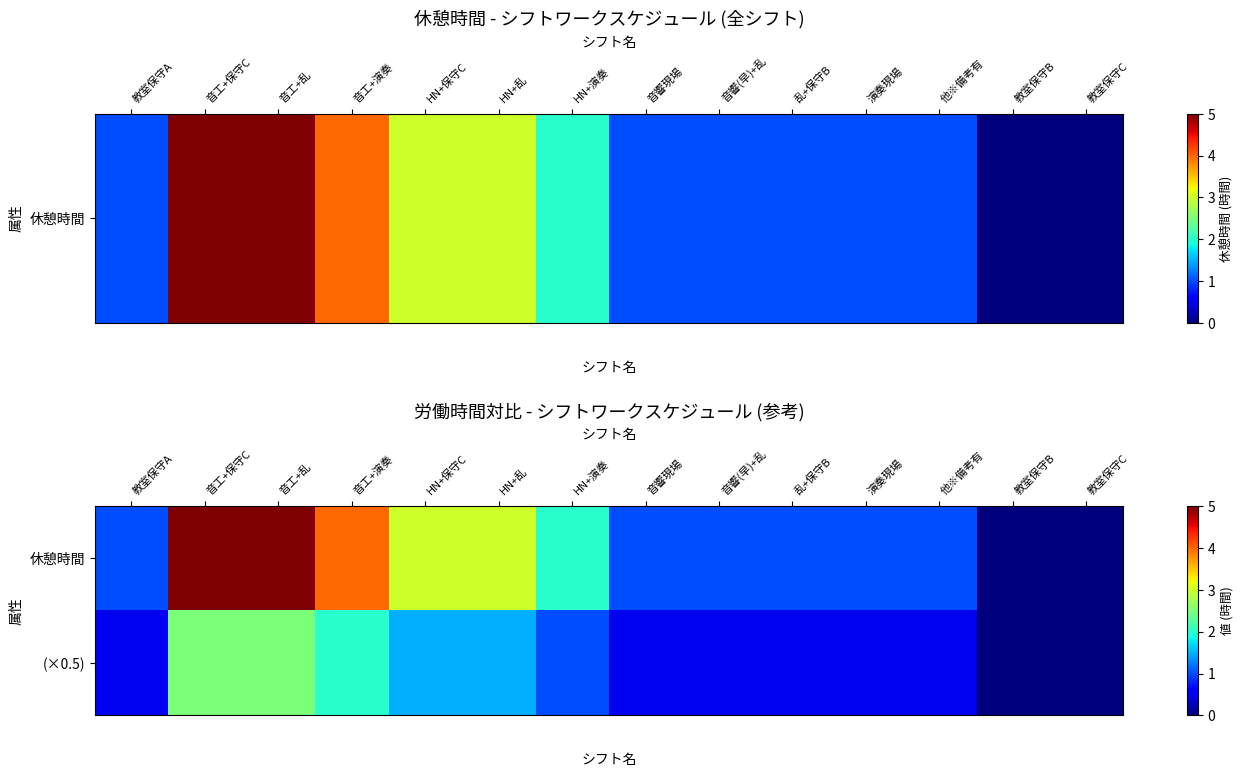

Reading left to right, transcribe all the data shown in this chart.

休憩時間: 教室保守A=1.0	音工+保守C=5.0	音工+乱=5.0	音工+演奏=4.0	HN+保守C=3.0	HN+乱=3.0	HN+演奏=2.0	音響現場=1.0	音響(早)+乱=1.0	乱+保守B=1.0	演奏現場=1.0	他※備考有=1.0	教室保守B=0.0	教室保守C=0.0
(×0.5): 教室保守A=0.5	音工+保守C=2.5	音工+乱=2.5	音工+演奏=2.0	HN+保守C=1.5	HN+乱=1.5	HN+演奏=1.0	音響現場=0.5	音響(早)+乱=0.5	乱+保守B=0.5	演奏現場=0.5	他※備考有=0.5	教室保守B=0.0	教室保守C=0.0